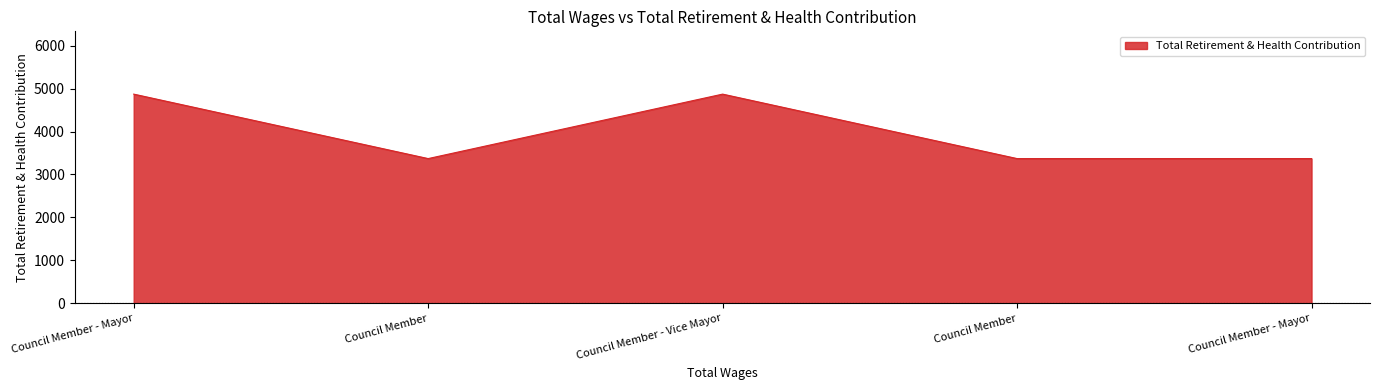

What is the label of the 2nd point from the right?

Council Member